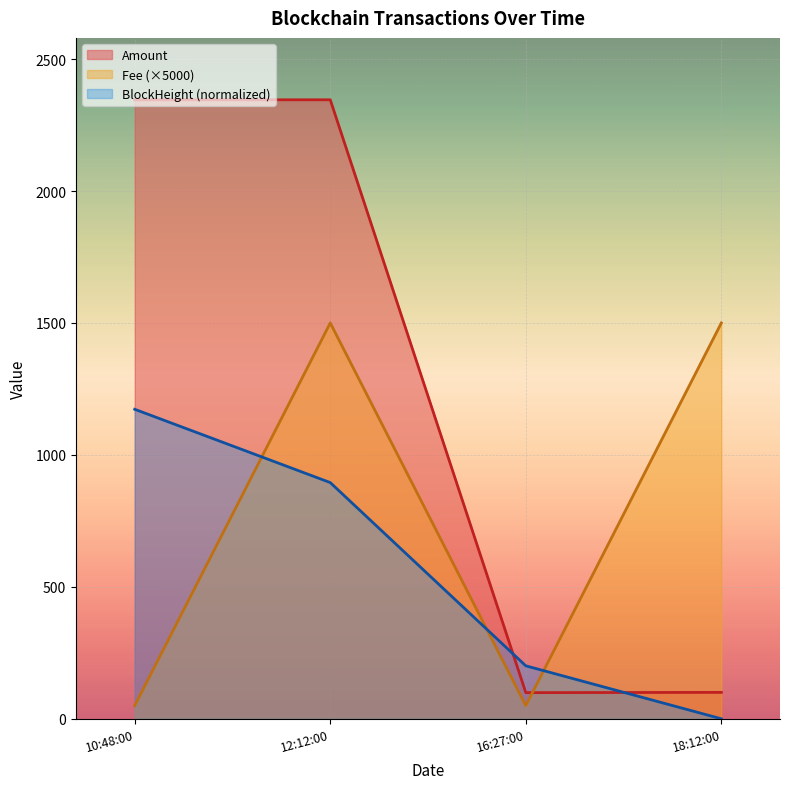

Which series has the widest spread of values?

Amount